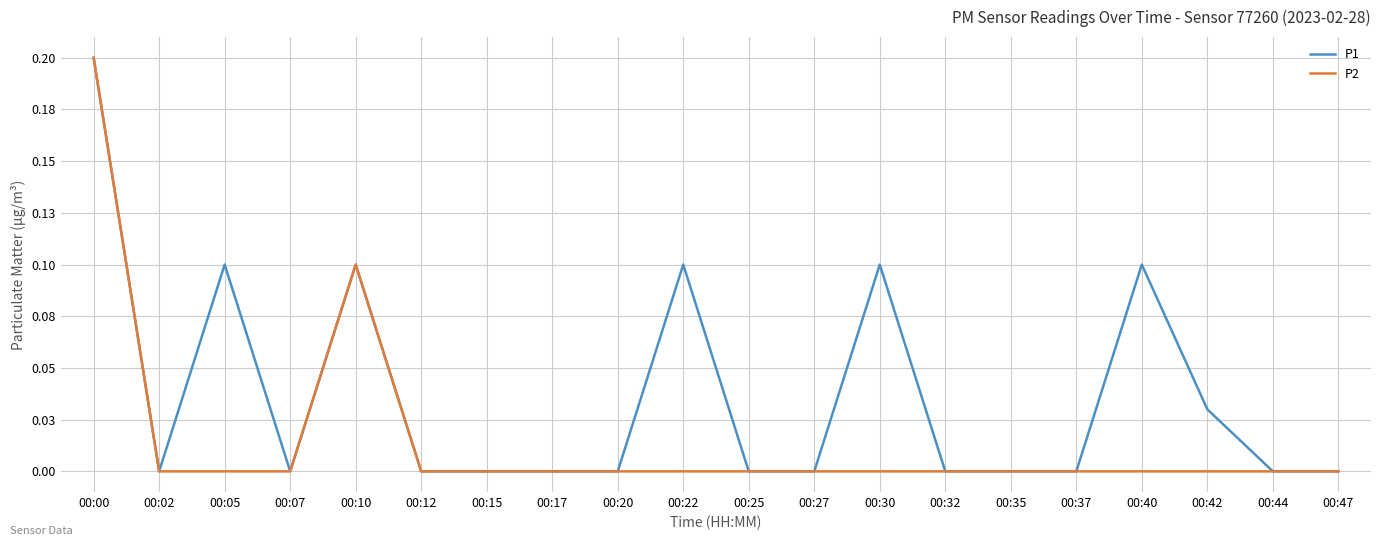

Does the chart have visible grid lines?

Yes